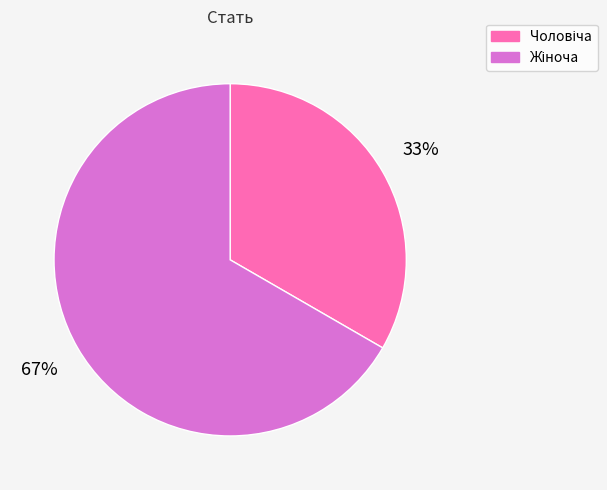

To the nearest percent, what is the average slice percentage?

50%